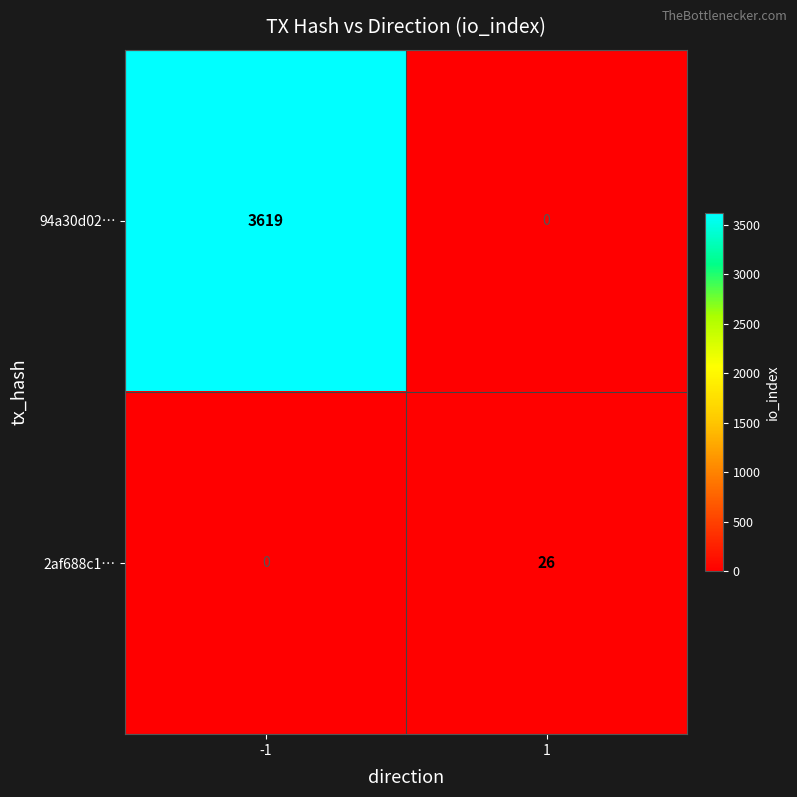

The 2af688c1… series shows 26 at 1. True or false?

True